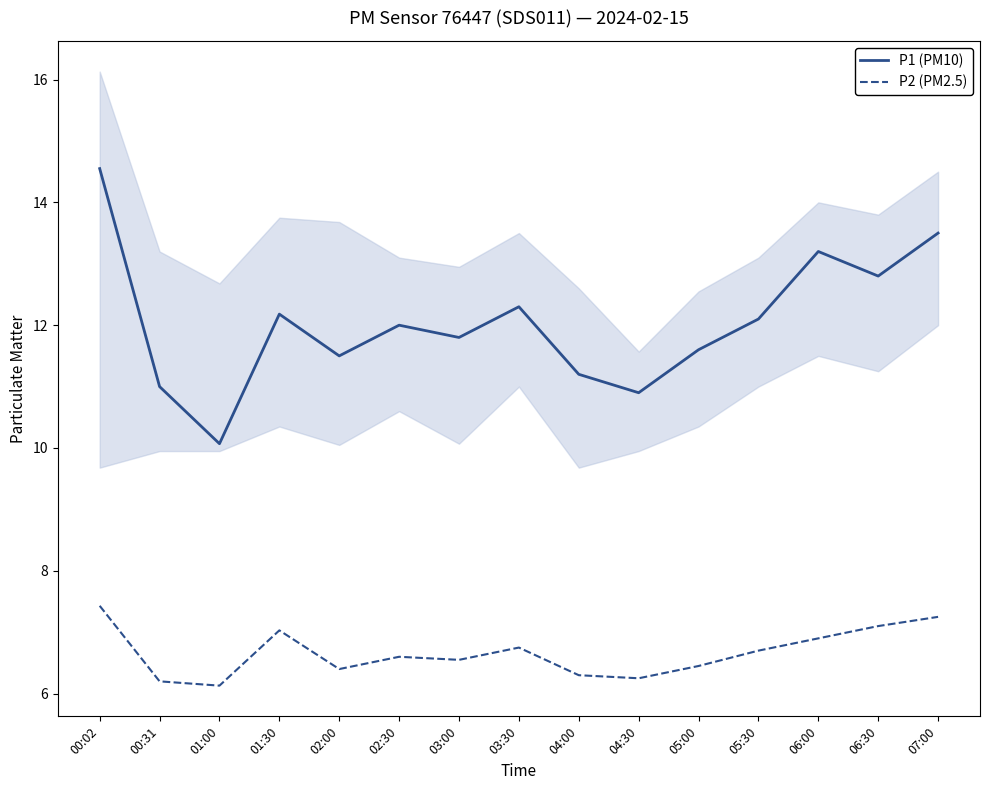

True or false: P1 (PM10) and P2 (PM2.5) intersect in this chart.

False